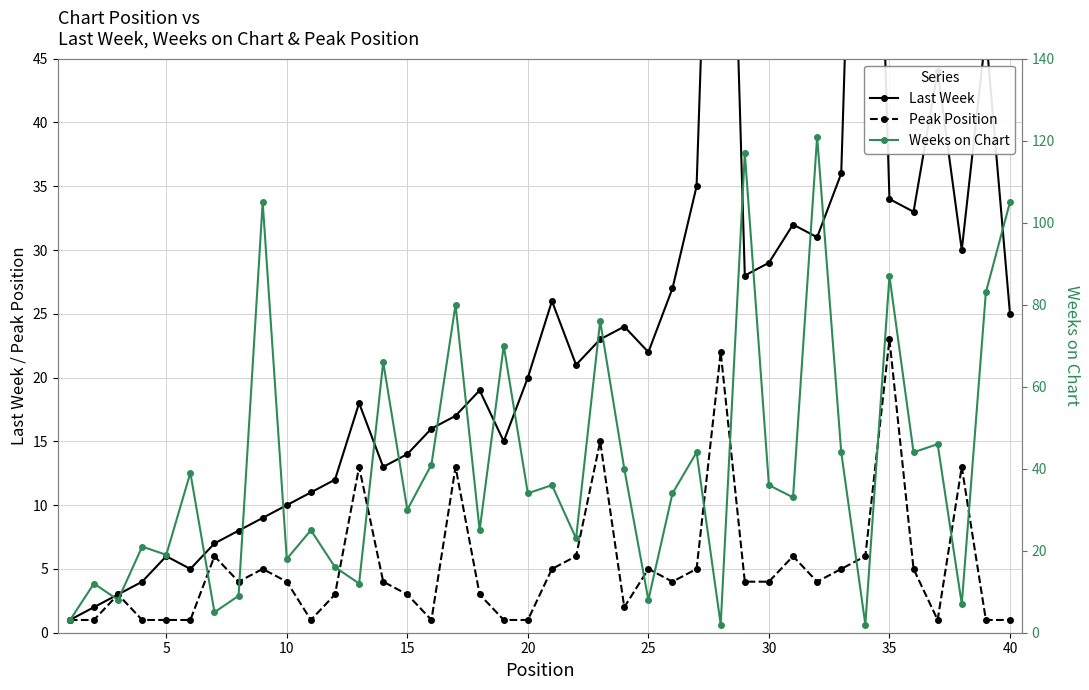

The Peak Position series shows 5 at 15. True or false?

False